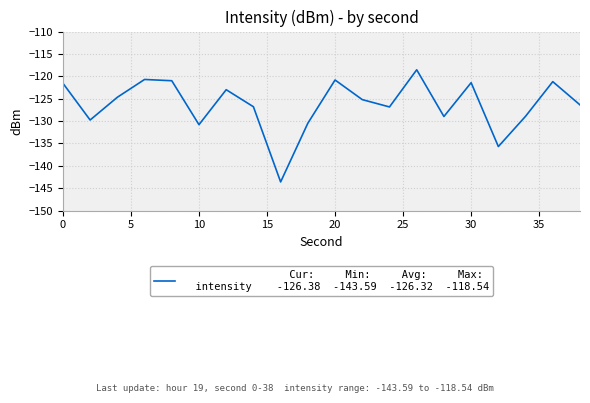

Count the number of values greater than -125.

9